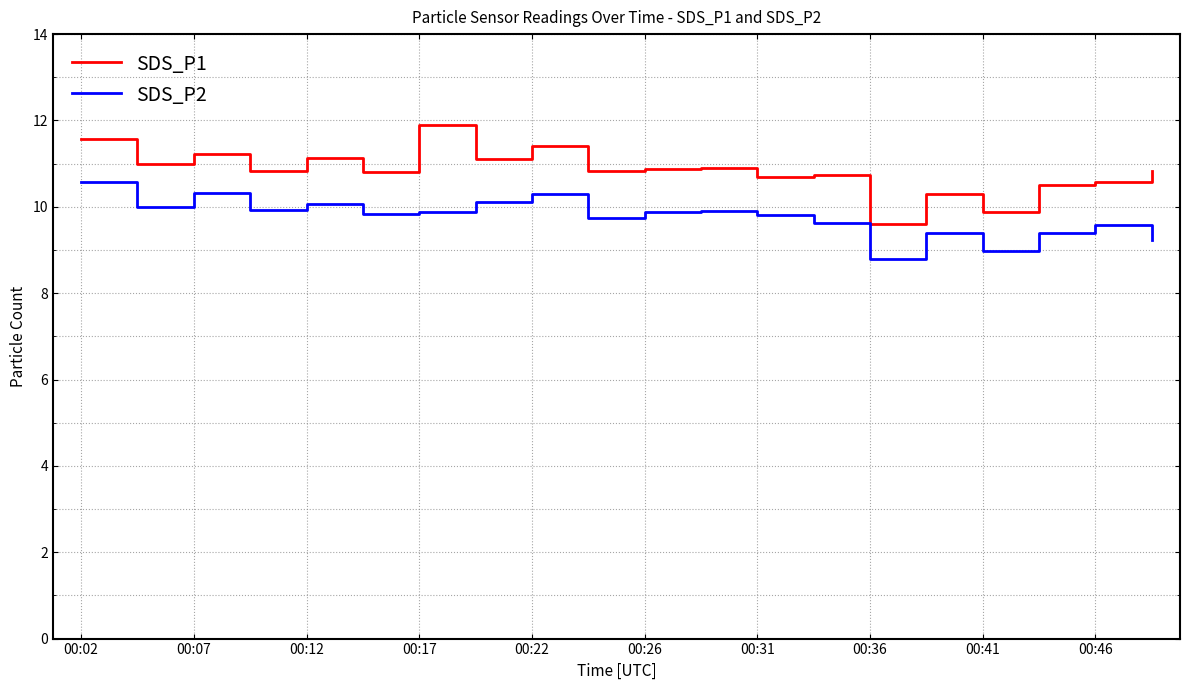

What is the difference between the second highest and minimum values in the SDS_P2 series?

1.5